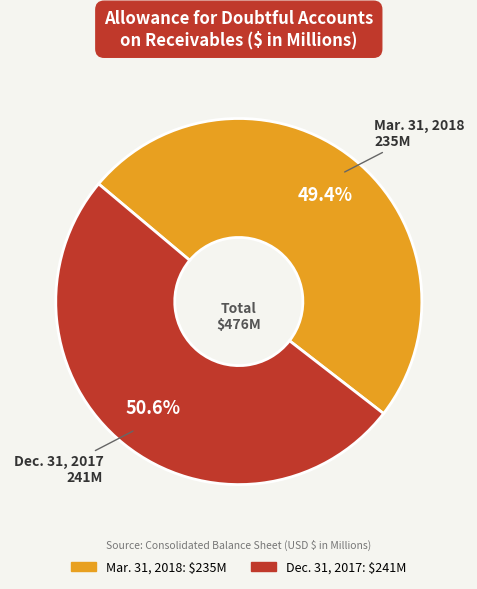

Which has a higher value, Dec. 31, 2017 or Mar. 31, 2018?

Dec. 31, 2017